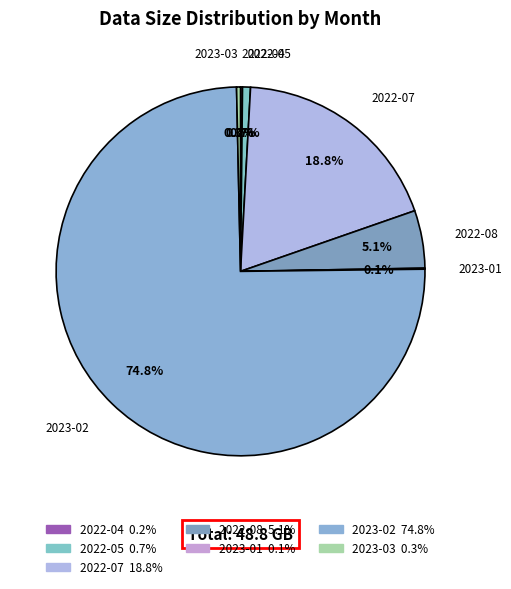

Which category has the biggest portion of the pie?

2023-02